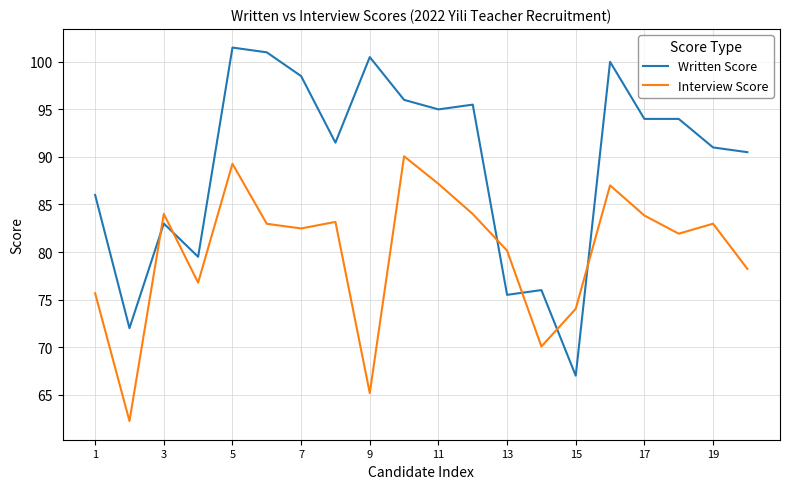

True or false: Interview Score and Written Score intersect in this chart.

True